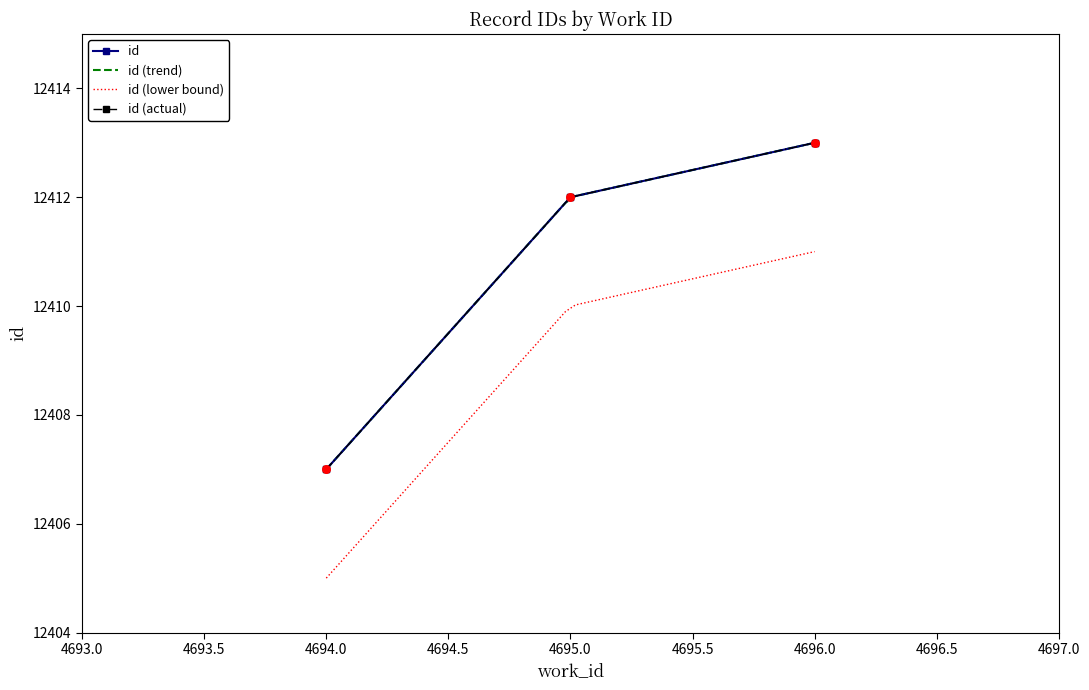

Which has a higher value, 4694.0 or 4693.0?

4694.0